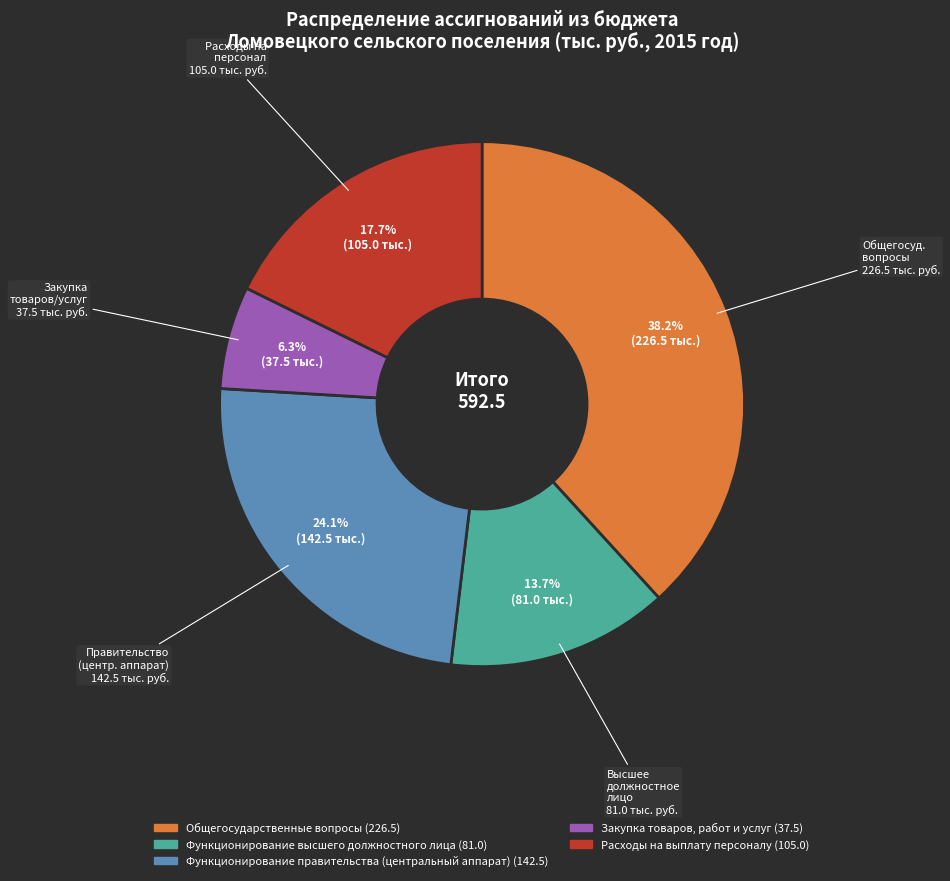

Rank the categories by value from lowest to highest.

Закупка товаров, работ и услуг, Функционирование высшего должностного лица, Расходы на выплату персоналу, Функционирование правительства (центральный аппарат), Общегосударственные вопросы